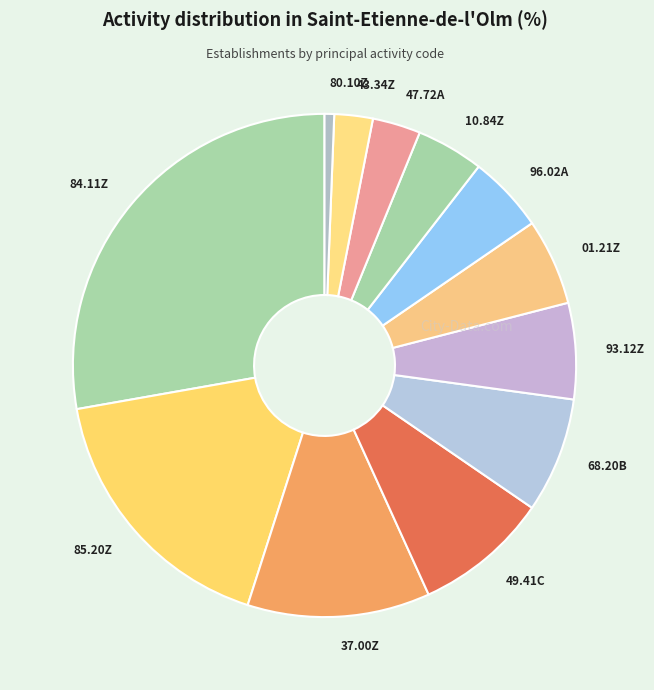

Rank the categories by value from lowest to highest.

80.10Z, 43.34Z, 47.72A, 10.84Z, 96.02A, 01.21Z, 93.12Z, 68.20B, 49.41C, 37.00Z, 85.20Z, 84.11Z